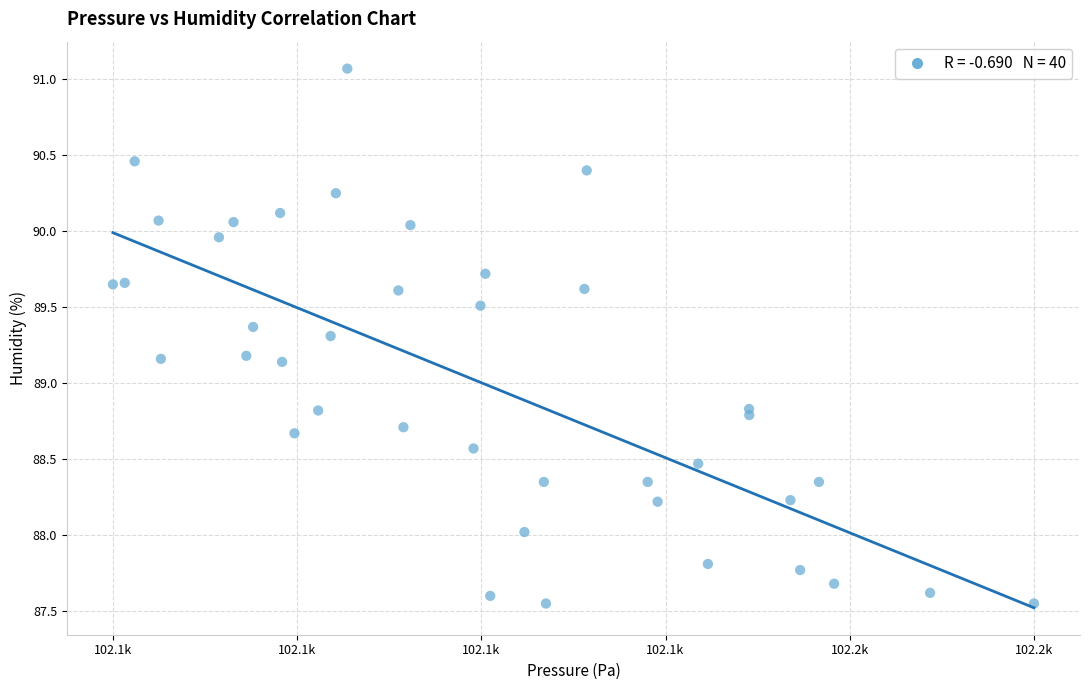

What is the range of X values (max minus min)?

47.4